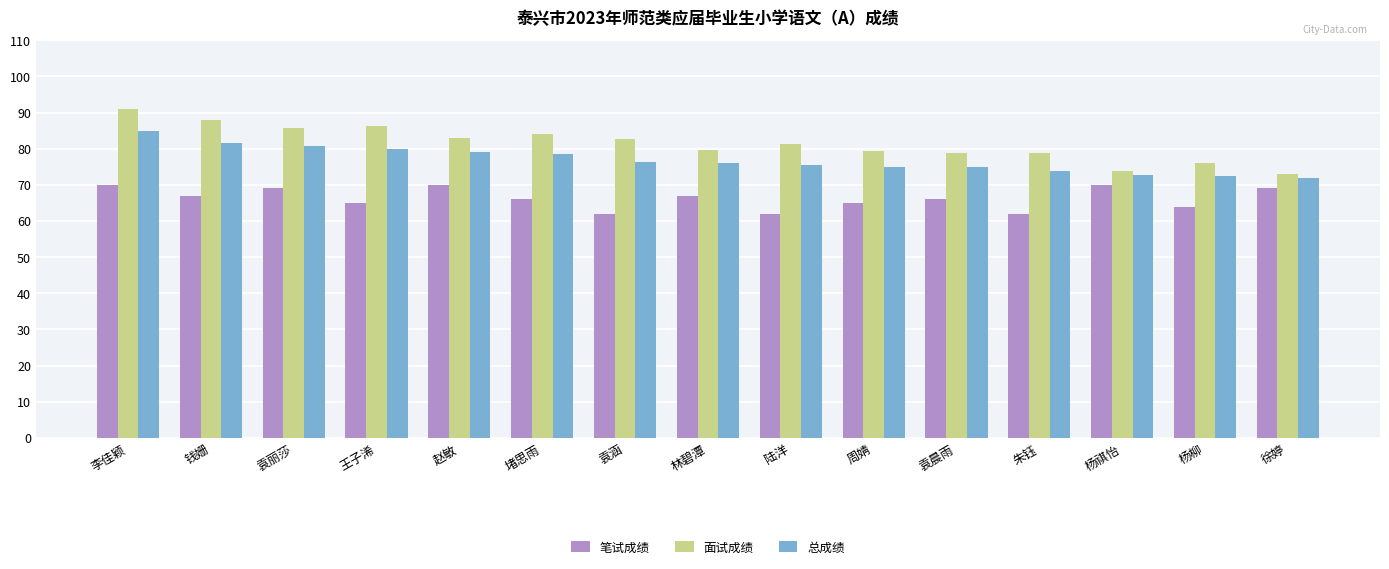

What are all the series names shown in the legend?

笔试成绩, 面试成绩, 总成绩